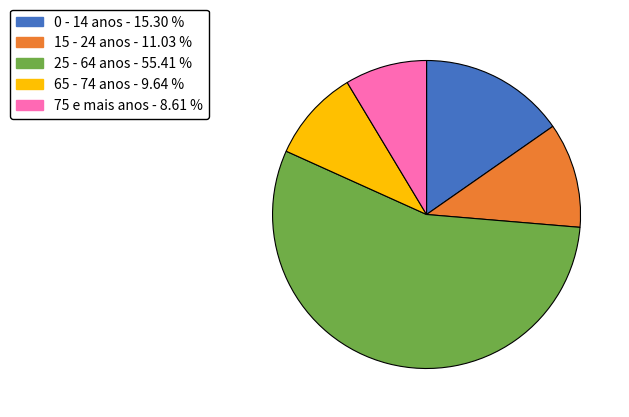

How many slices are in this pie chart?

5